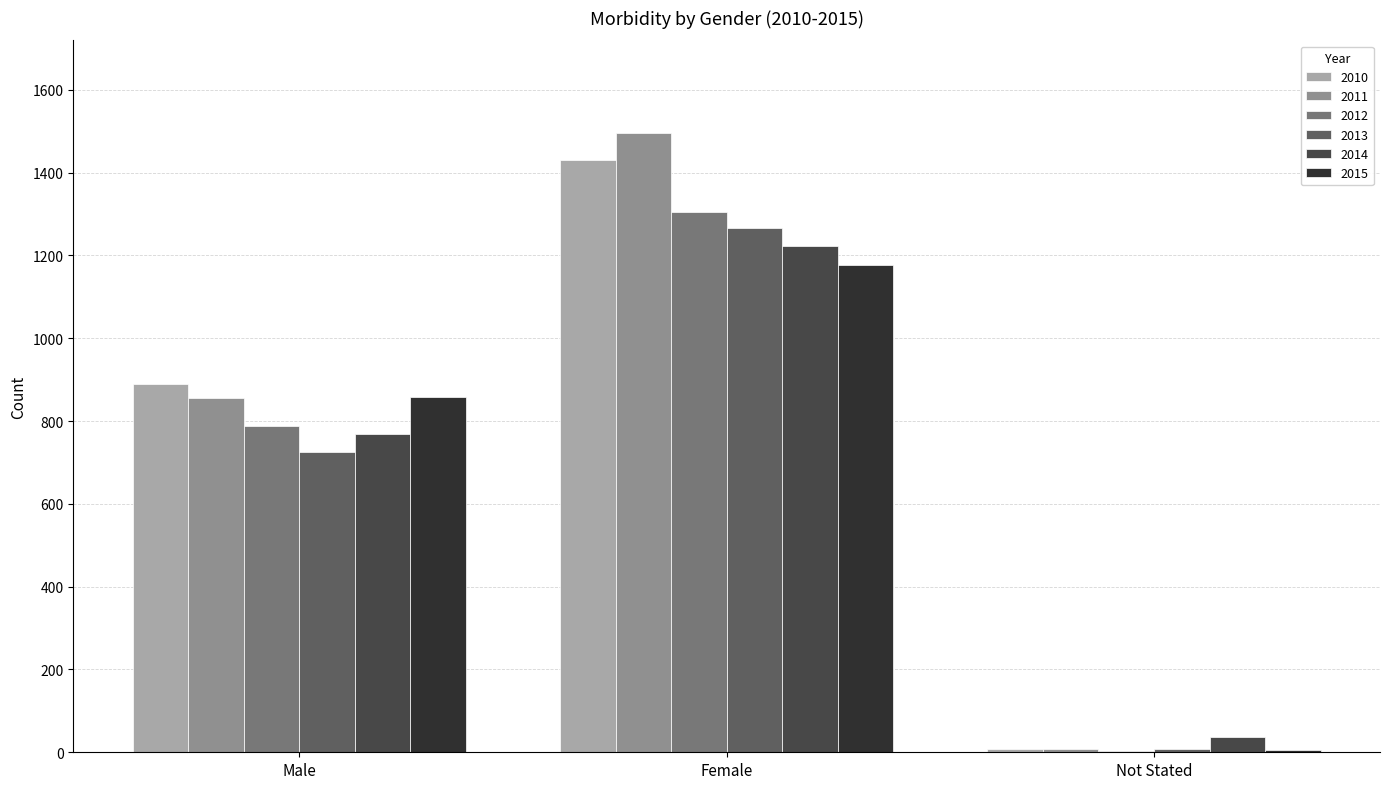

How many data points does each series have?

3